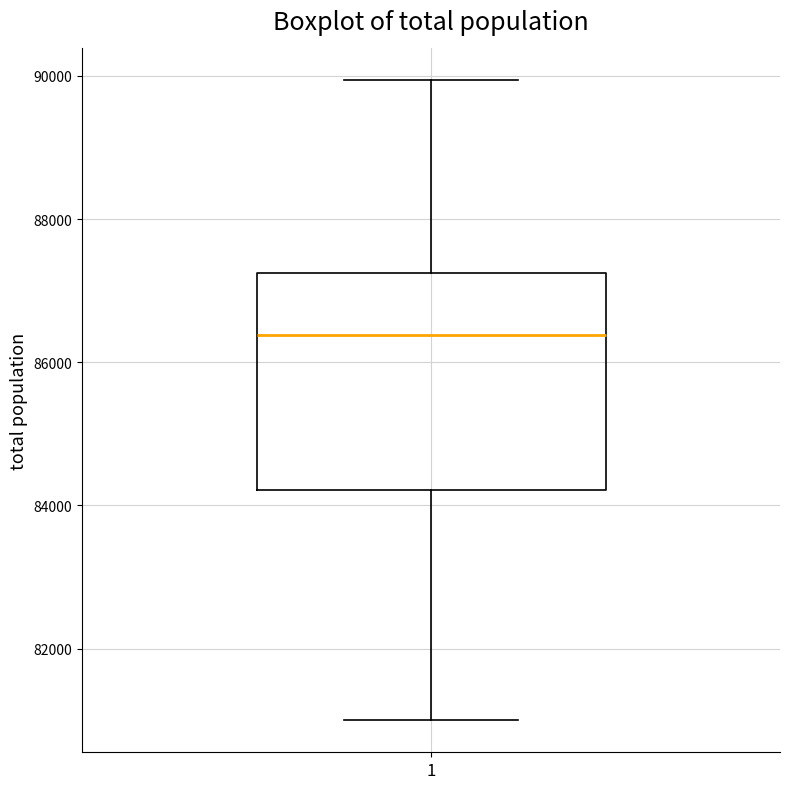

Read this box plot against the y-axis: the position of the median line, the range covered by the box, and the ends of both whiskers. The values are not printed on the chart, so give them approximately, as read against the axis.

median 86400, box 84200 to 87200, whiskers 81000 to 90000